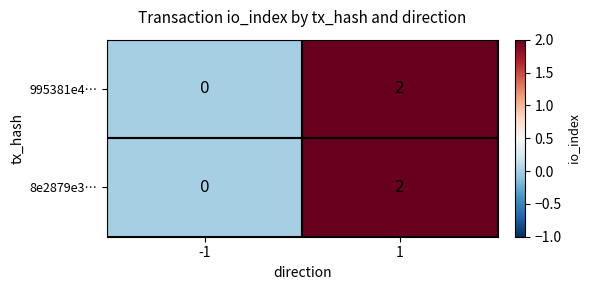

The 8e2879e3… series shows 1 at -1. True or false?

False